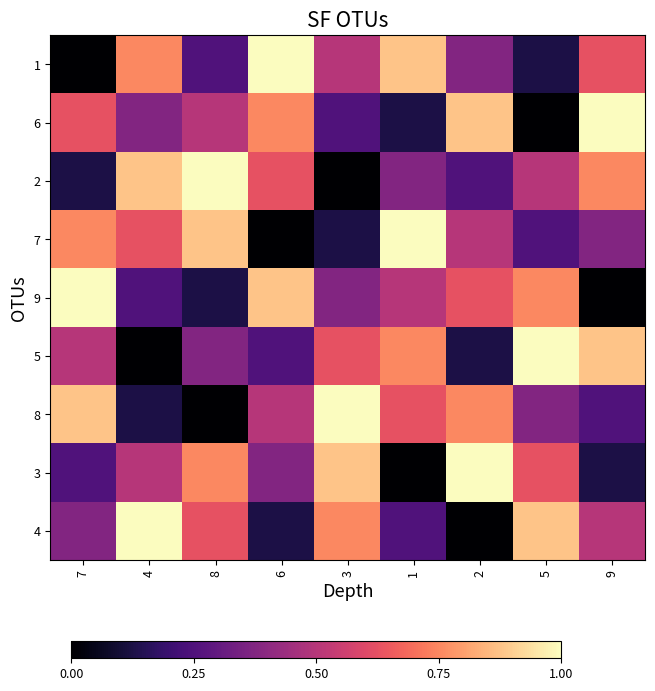

Which series has the widest spread of values?

1